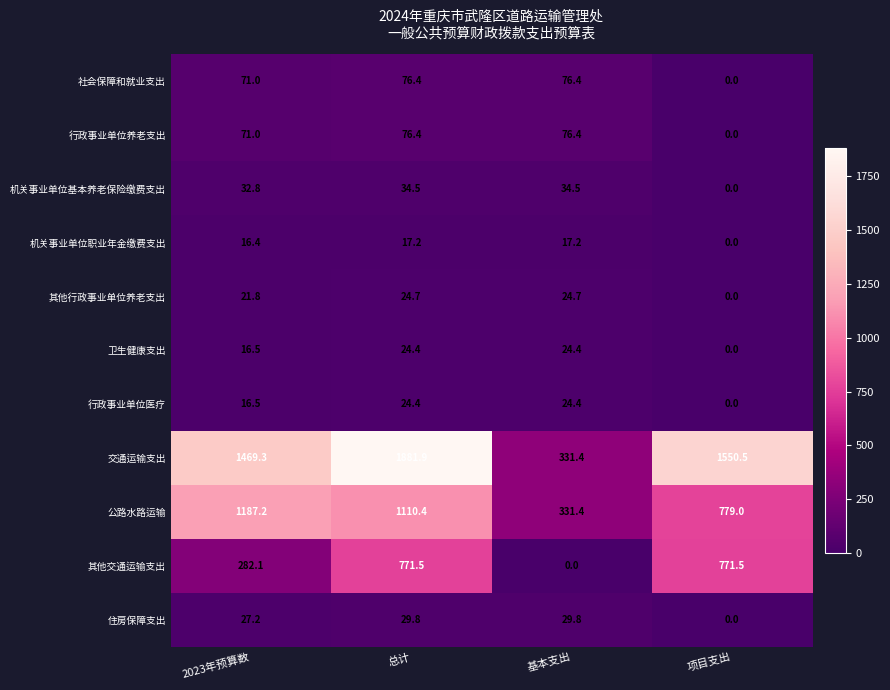

How many data points does each series have?

4